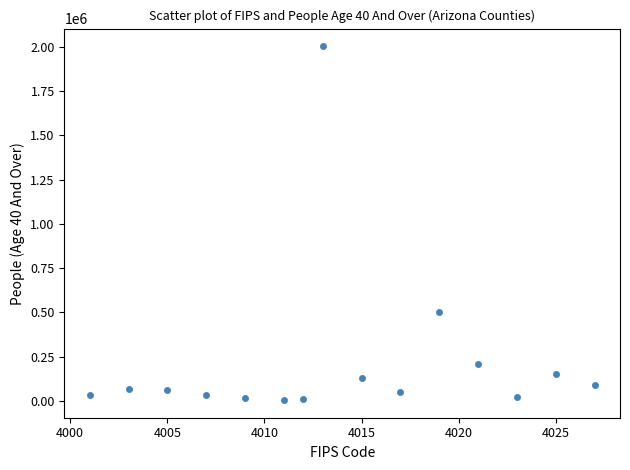

What Y value in the scatter plot is closest to 1003503?

503860